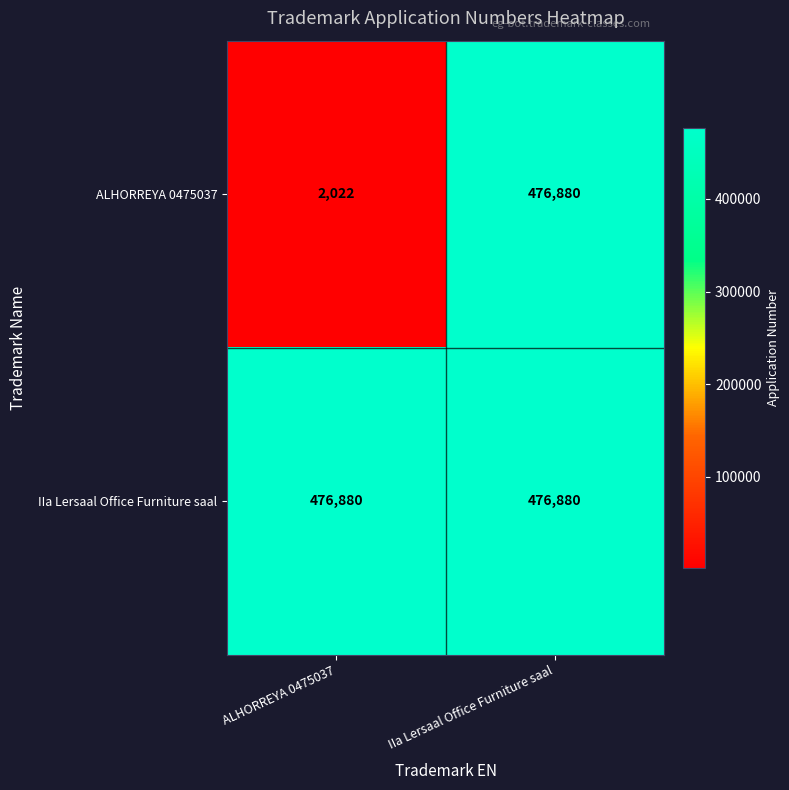

Is it true that ALHORREYA 0475037 equals 636068 at IIa Lersaal Office Furniture saal?

False